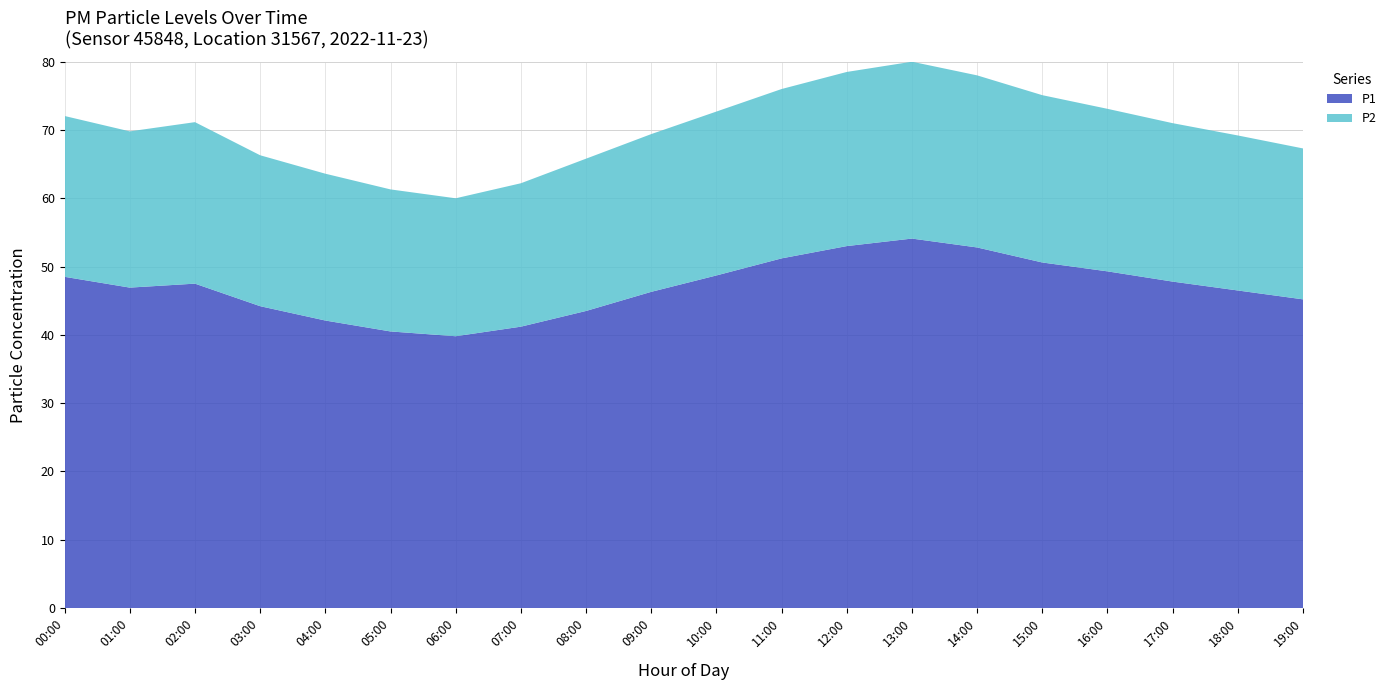

Reading left to right, extract all data points from this chart.

P1: 00:00=48.5	01:00=46.9	02:00=47.5	03:00=44.2	04:00=42.1	05:00=40.5	06:00=39.8	07:00=41.2	08:00=43.5	09:00=46.3	10:00=48.7	11:00=51.2	12:00=53.0	13:00=54.1	14:00=52.8	15:00=50.6	16:00=49.3	17:00=47.8	18:00=46.5	19:00=45.2
P2: 00:00=23.6	01:00=22.9	02:00=23.6	03:00=22.1	04:00=21.5	05:00=20.8	06:00=20.2	07:00=21.0	08:00=22.3	09:00=23.1	10:00=24.0	11:00=24.8	12:00=25.5	13:00=25.9	14:00=25.2	15:00=24.5	16:00=23.8	17:00=23.2	18:00=22.7	19:00=22.1